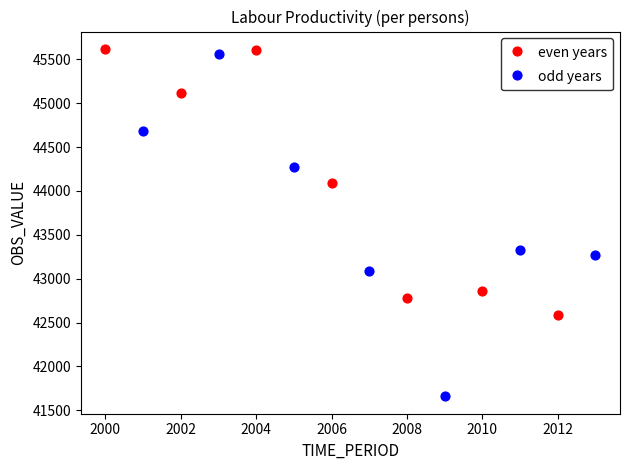

Which series contains the lowest Y value?

odd years